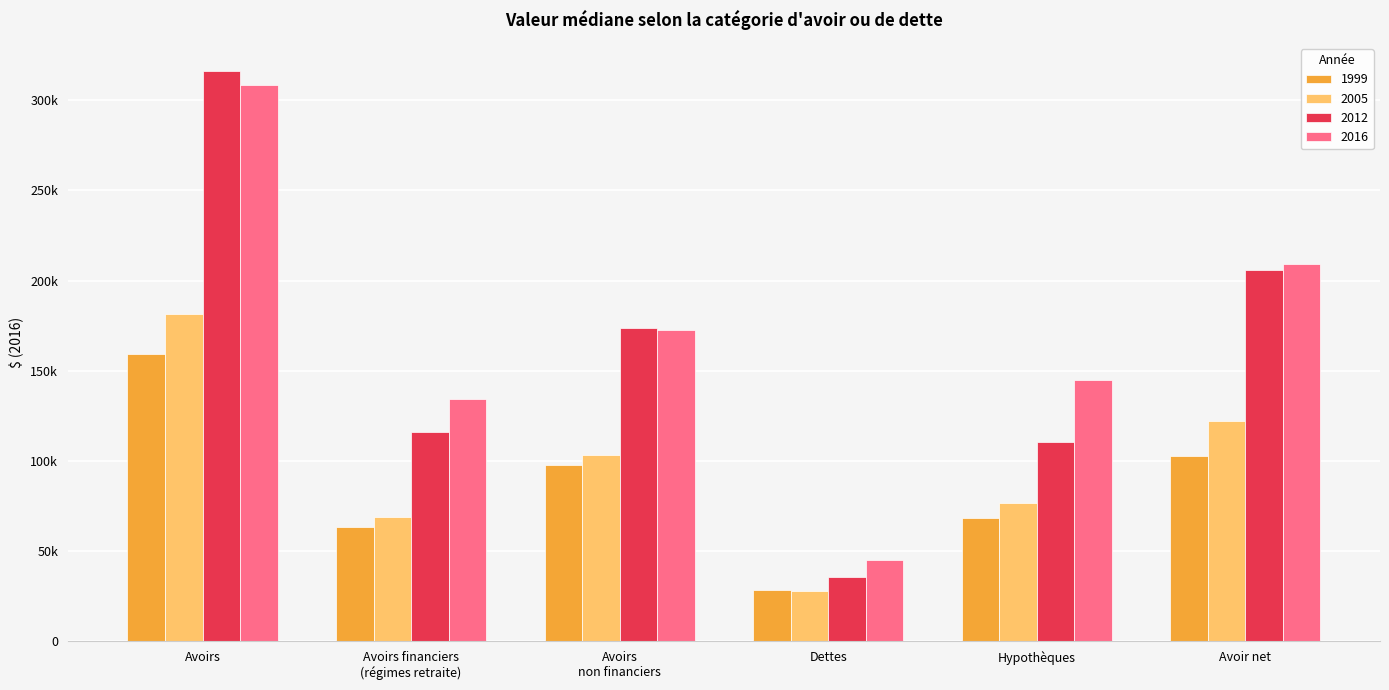

What are all the series names shown in the legend?

1999, 2005, 2012, 2016